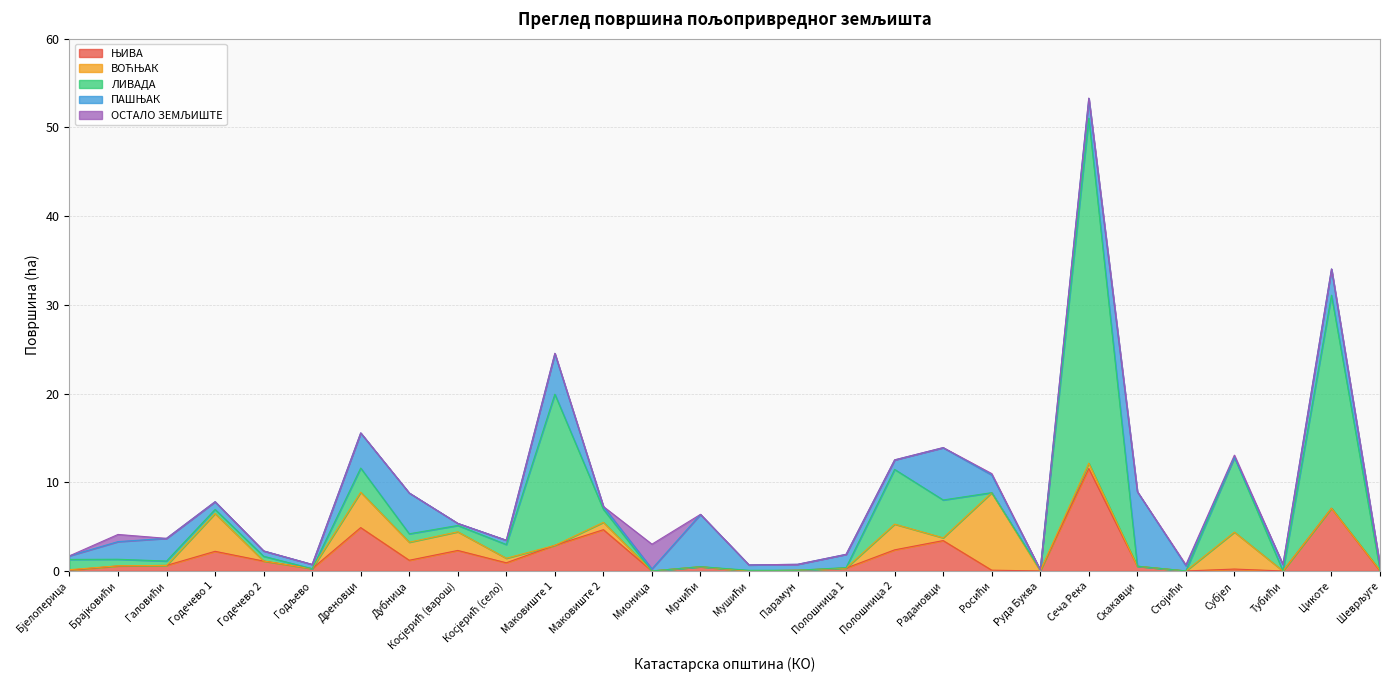

The value of ЛИВАДА at Шеврљуге is 0.0. True or false?

True